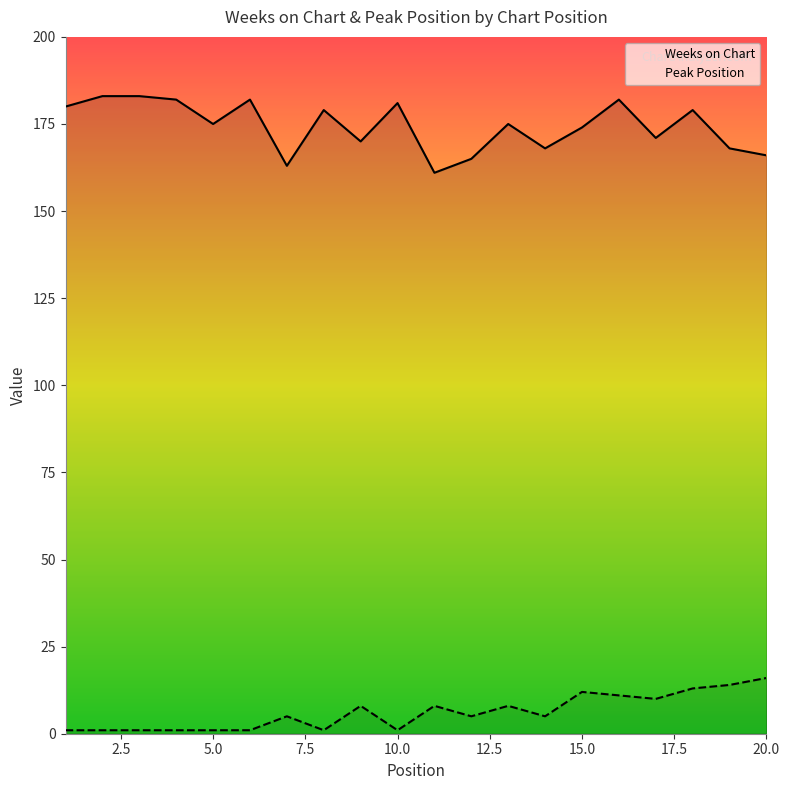

What is the value of the Weeks on Chart point at the 6th from the left?

182